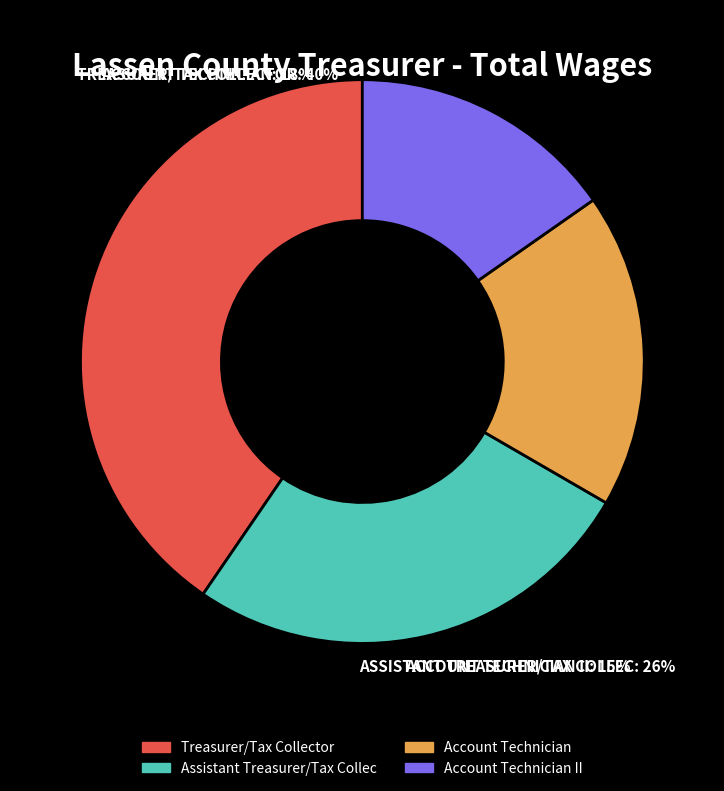

Does Treasurer/Tax Collector represent more than half of the total?

No